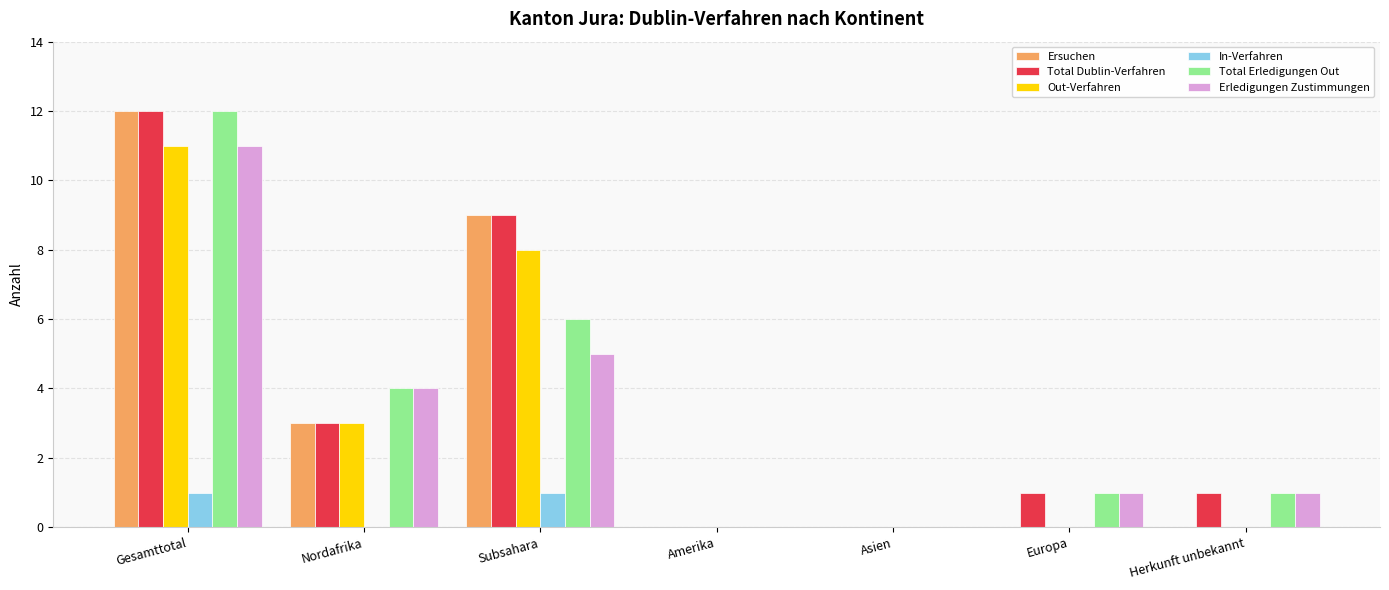

Is it true that Ersuchen equals 9 at Subsahara?

True